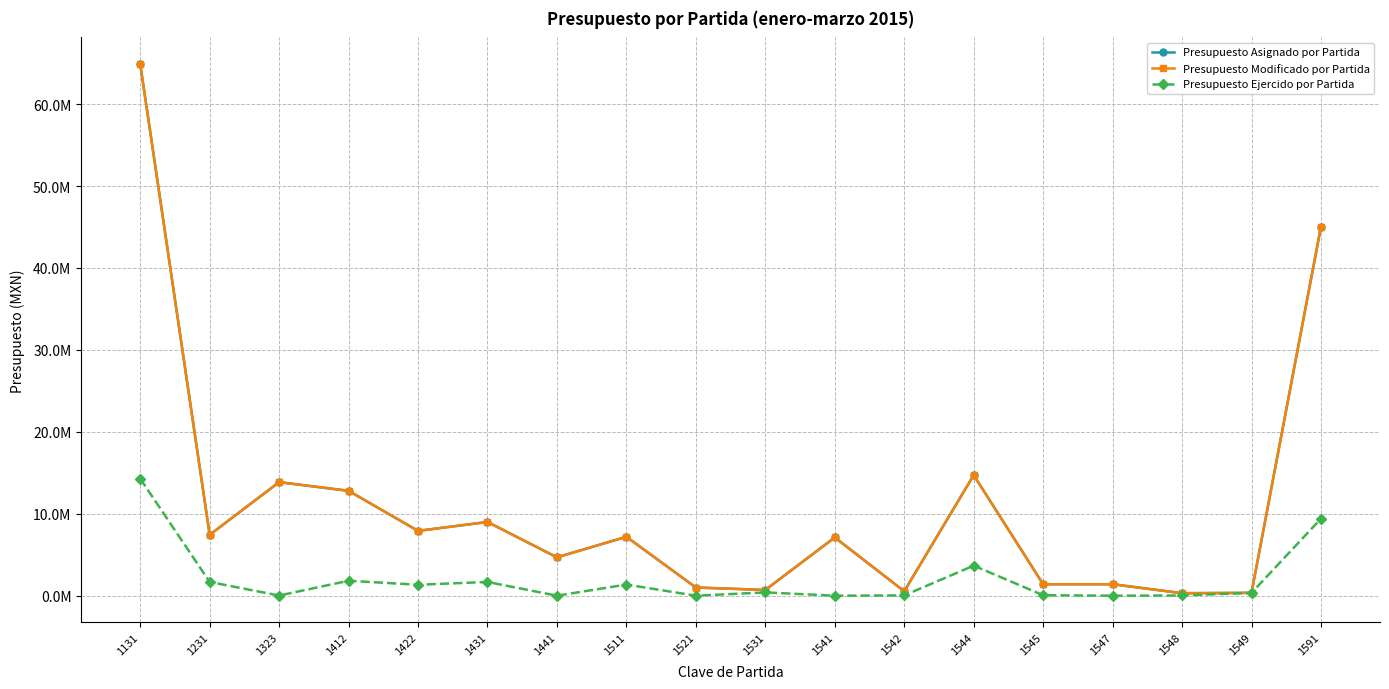

Is this an area chart (filled region under the line)?

No